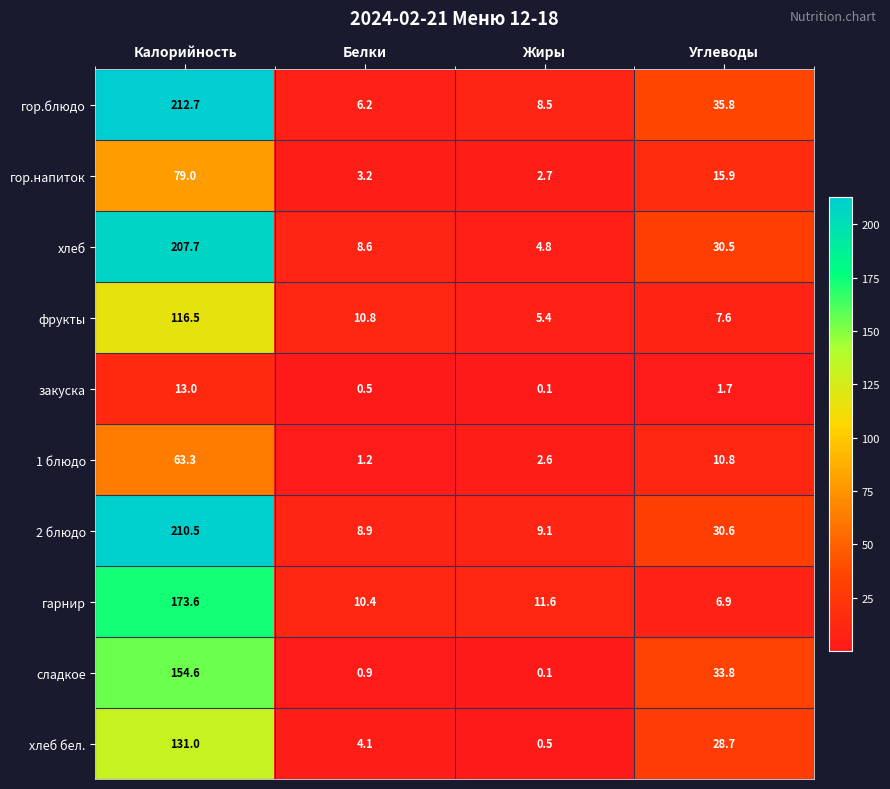

What is the greatest value displayed?

212.7